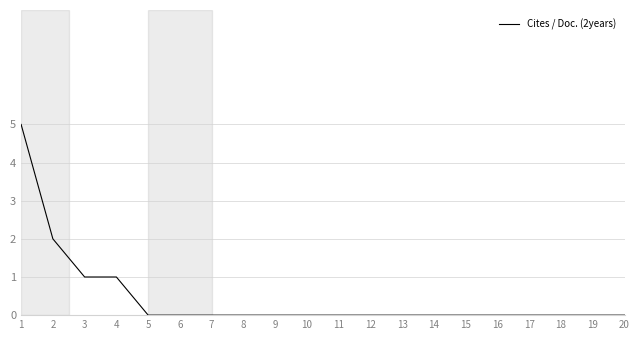

The chart shows a value of 2 at 20. True or false?

False